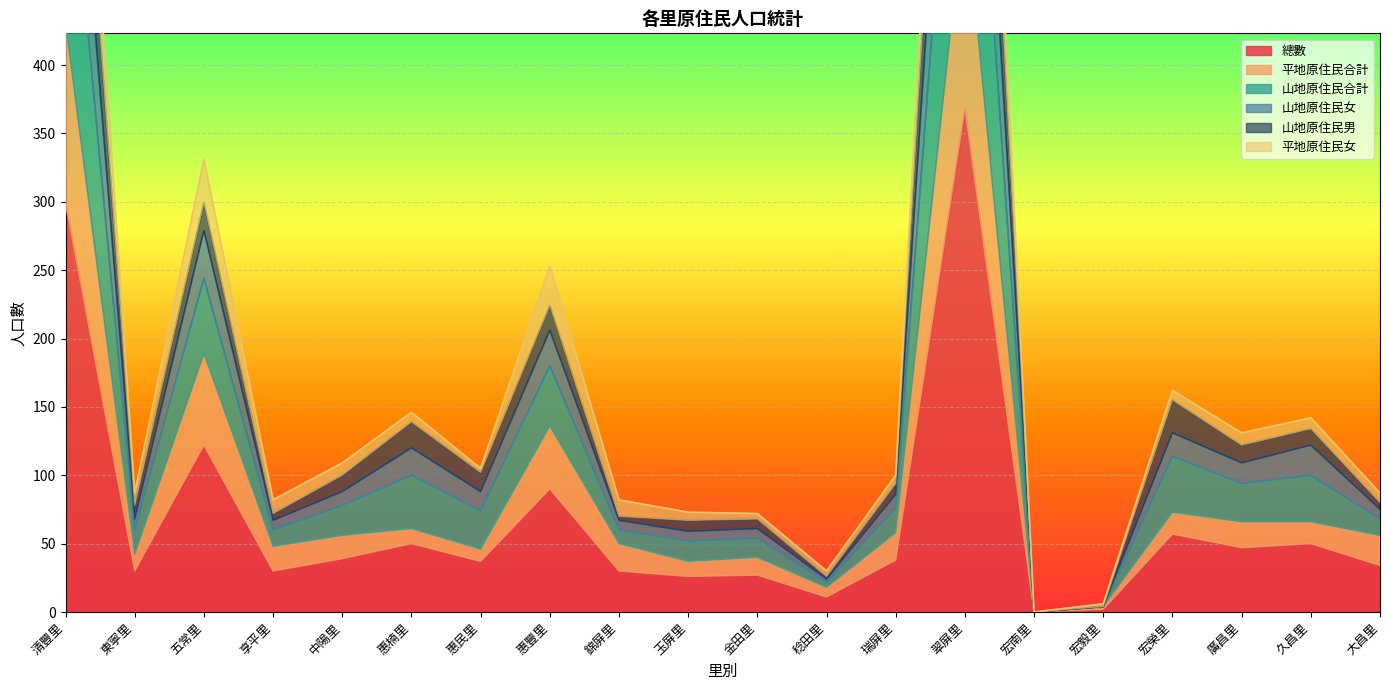

What is the average value of the 山地原住民女 series?

160